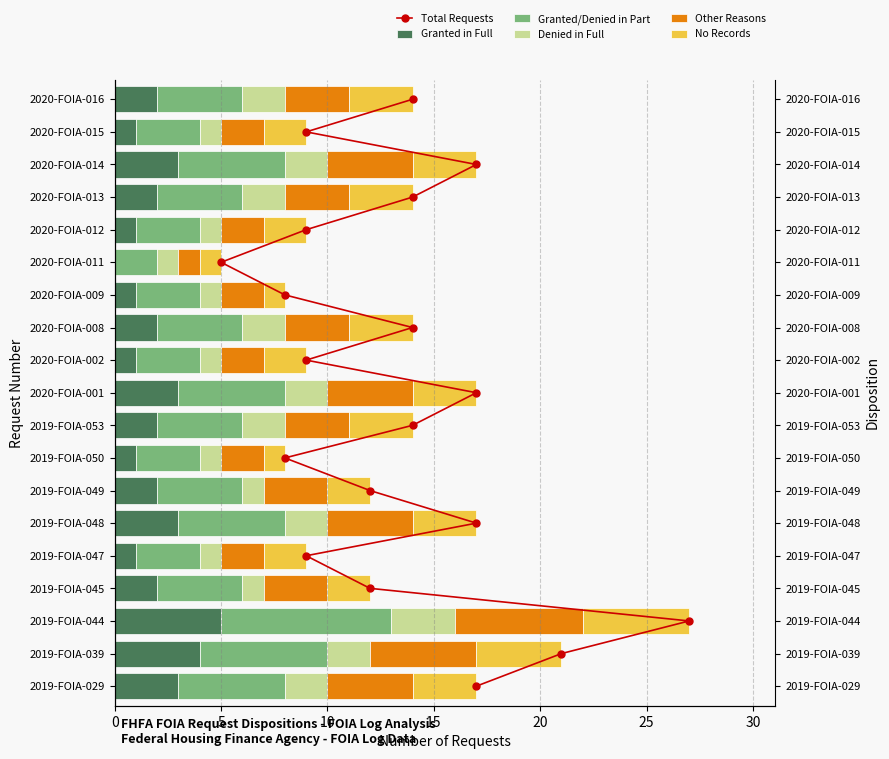

The Granted in Full series shows 1 at 2020-FOIA-008. True or false?

False